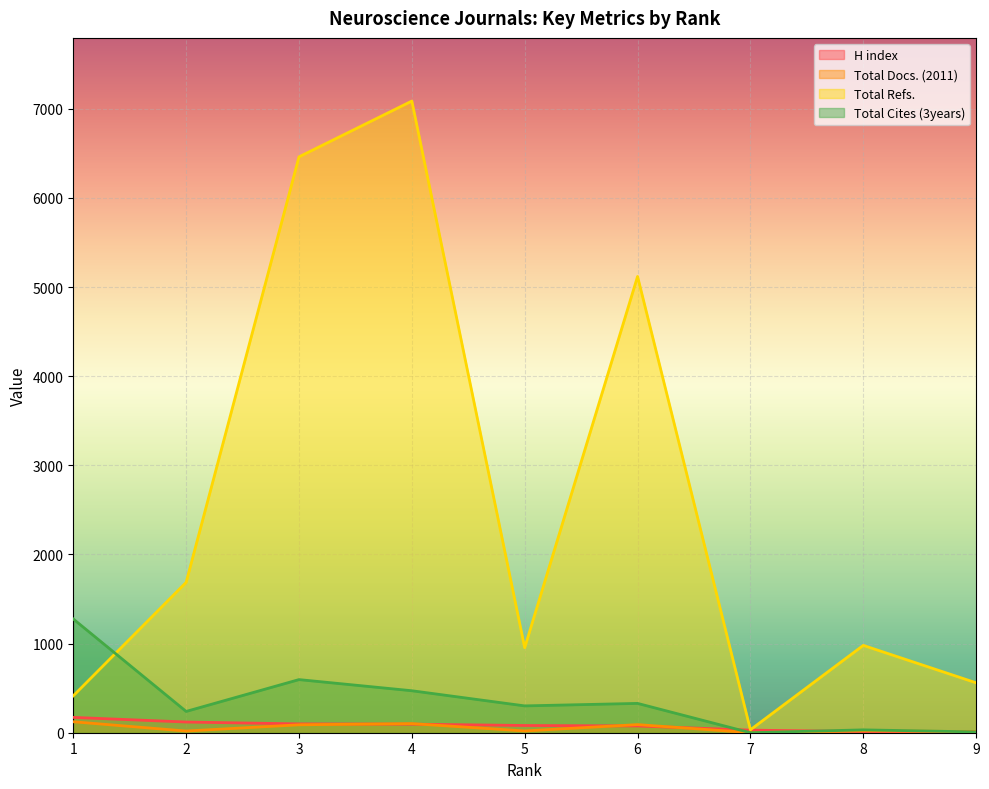

What is the sum of all Total Refs. values?

23295